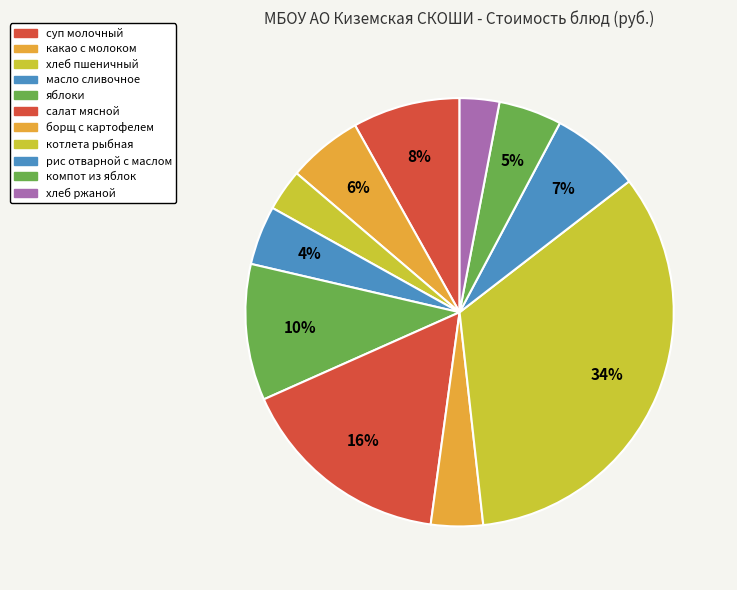

How many slices are in this pie chart?

11